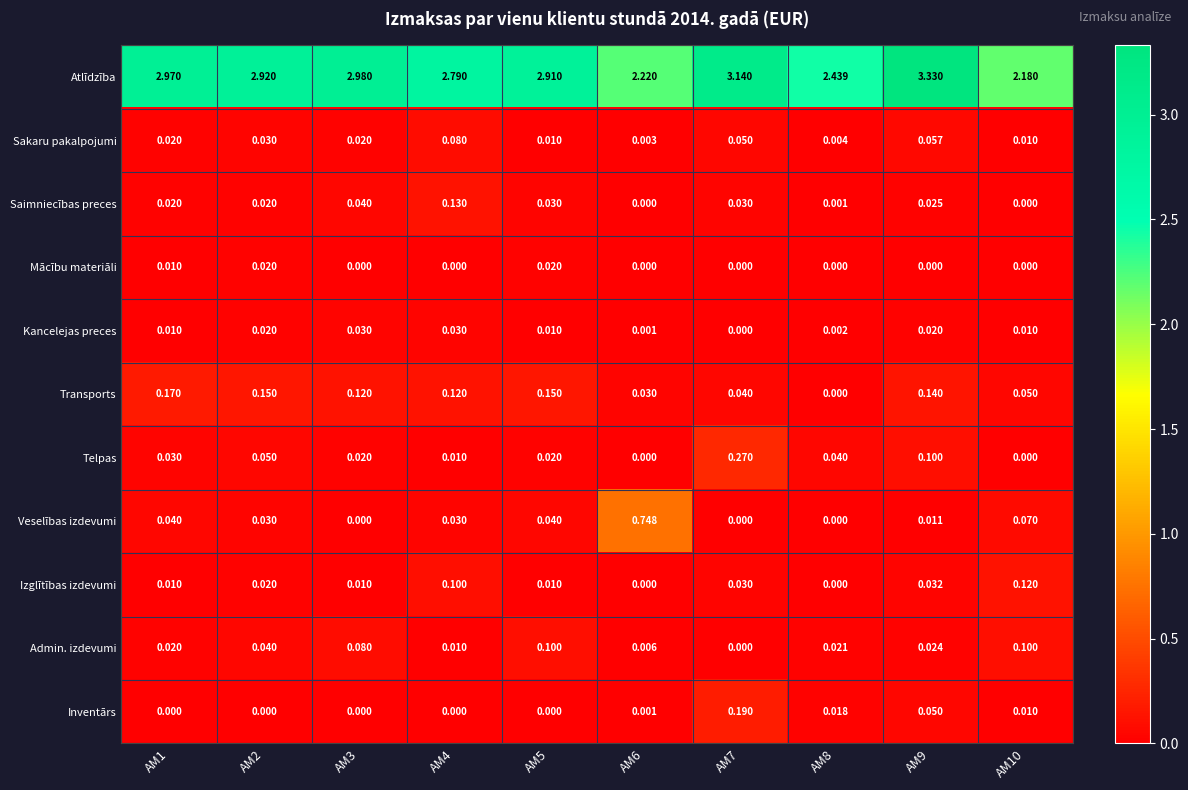

Which series has the largest total across all categories?

Atlīdzība